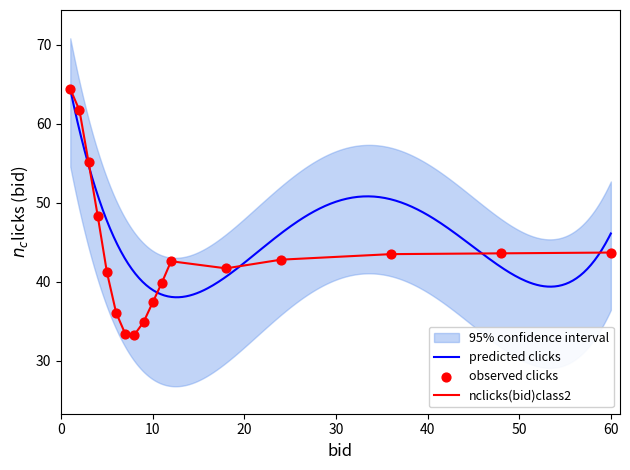

What is the total value across all series at 18?

83.4